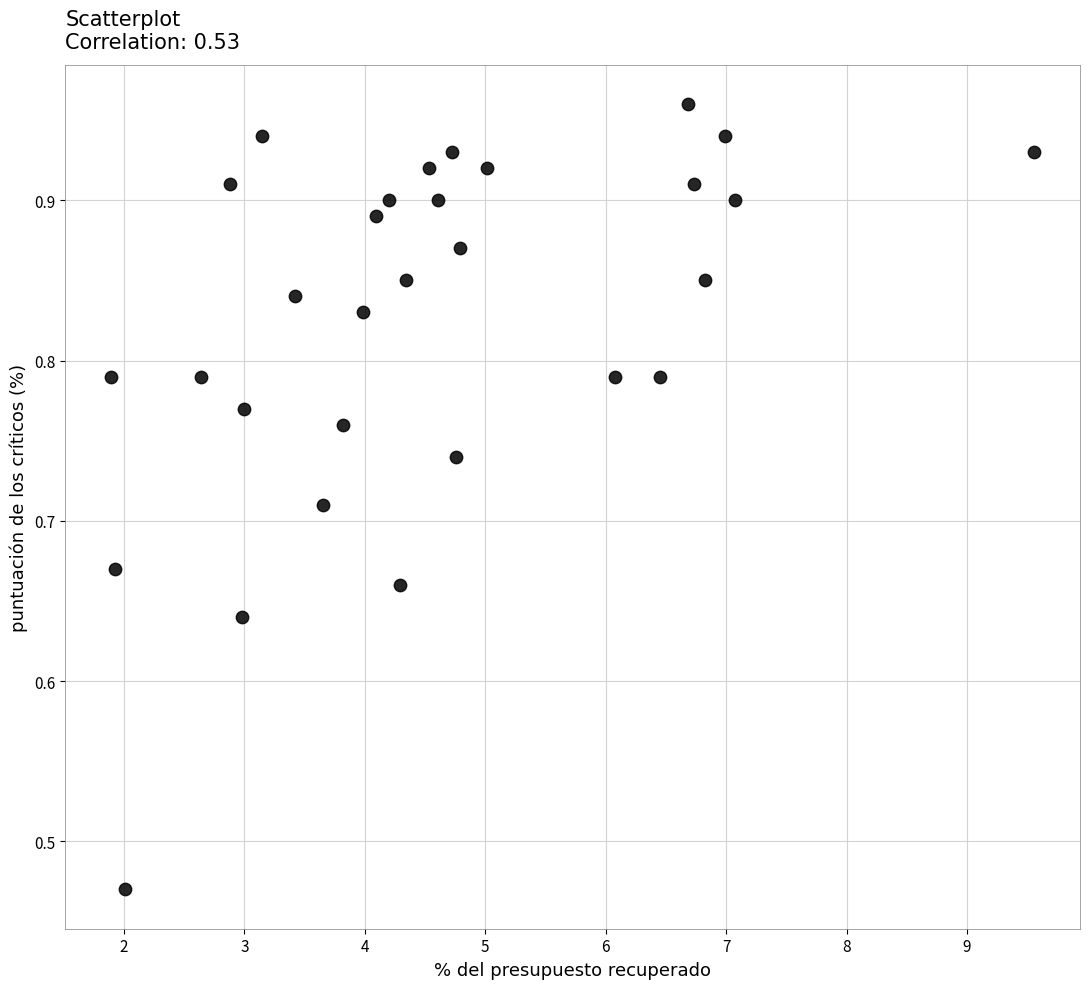

How many points are shown in the scatter plot?

30